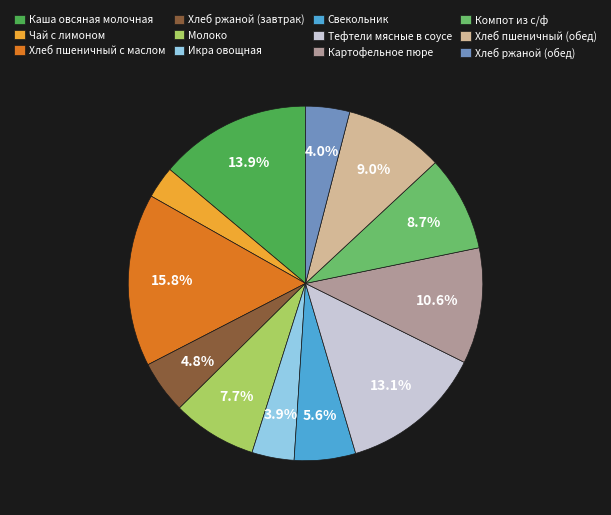

What is the largest slice in the pie chart?

Хлеб пшеничный с маслом